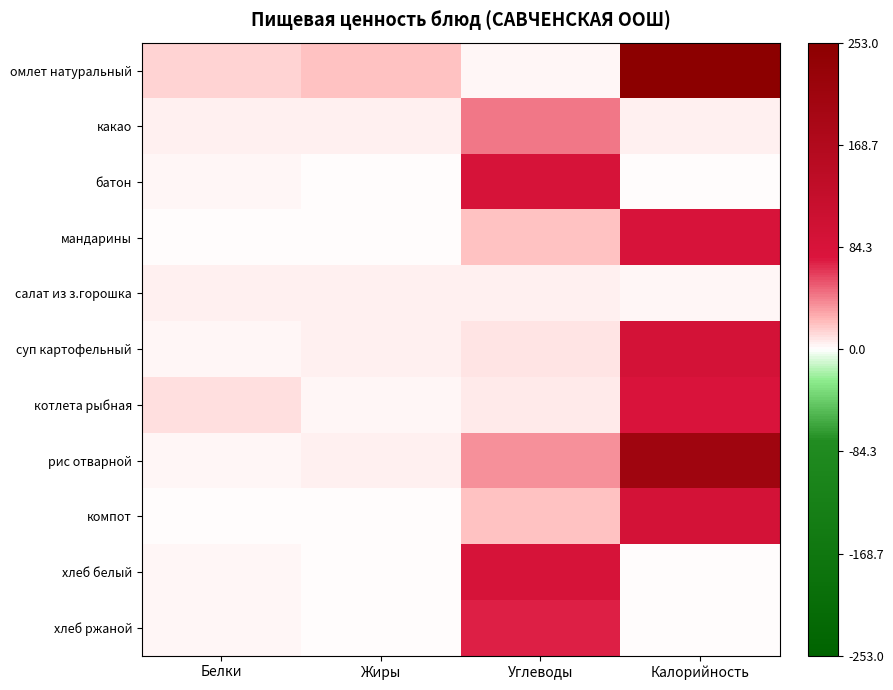

Reading left to right, list all the values displayed in this chart.

омлет натуральный: Белки=0.1	Жиры=0.1	Углеводы=0.0	Калорийность=1.0
какао: Белки=0.0	Жиры=0.0	Углеводы=0.2	Калорийность=0.0
батон: Белки=0.0	Жиры=0.0	Углеводы=0.3	Калорийность=0.0
мандарины: Белки=0.0	Жиры=0.0	Углеводы=0.1	Калорийность=0.3
салат из з.горошка: Белки=0.0	Жиры=0.0	Углеводы=0.0	Калорийность=0.0
суп картофельный: Белки=0.0	Жиры=0.0	Углеводы=0.0	Калорийность=0.4
котлета рыбная: Белки=0.0	Жиры=0.0	Углеводы=0.0	Калорийность=0.3
рис отварной: Белки=0.0	Жиры=0.0	Углеводы=0.1	Калорийность=0.8
компот: Белки=0.0	Жиры=0.0	Углеводы=0.1	Калорийность=0.4
хлеб белый: Белки=0.0	Жиры=0.0	Углеводы=0.3	Калорийность=0.0
хлеб ржаной: Белки=0.0	Жиры=0.0	Углеводы=0.3	Калорийность=0.0